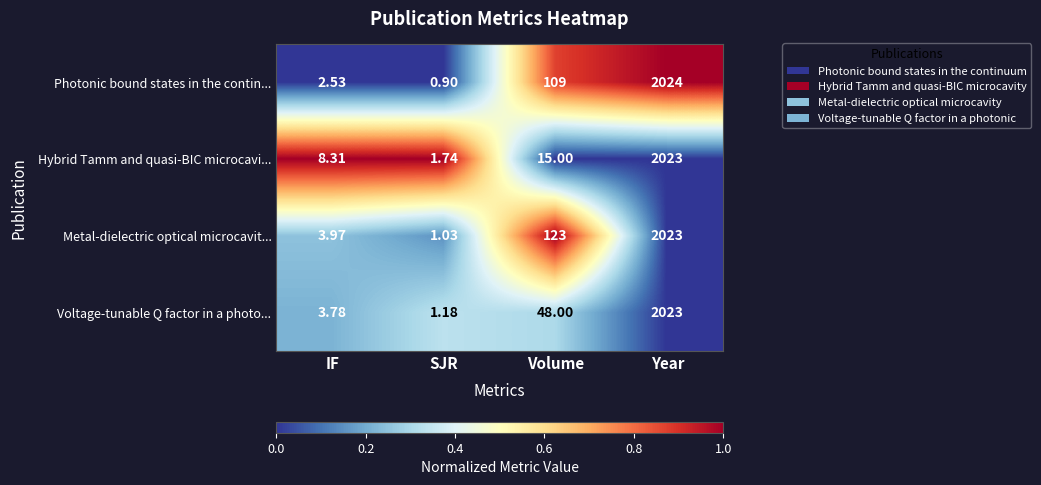

At which category does the chart reach its minimum across all series?

SJR